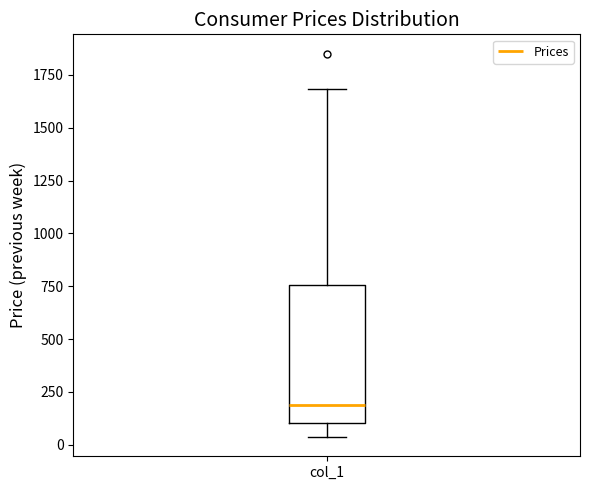

Where is the upper edge of the box for col_1 on the y-axis? The values are not printed on the chart, so give them approximately, as read against the axis.

750